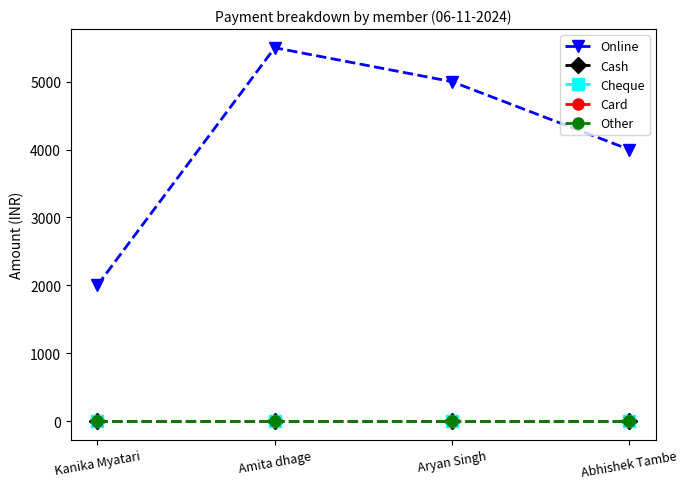

What position from the right is Abhishek Tambe?

1